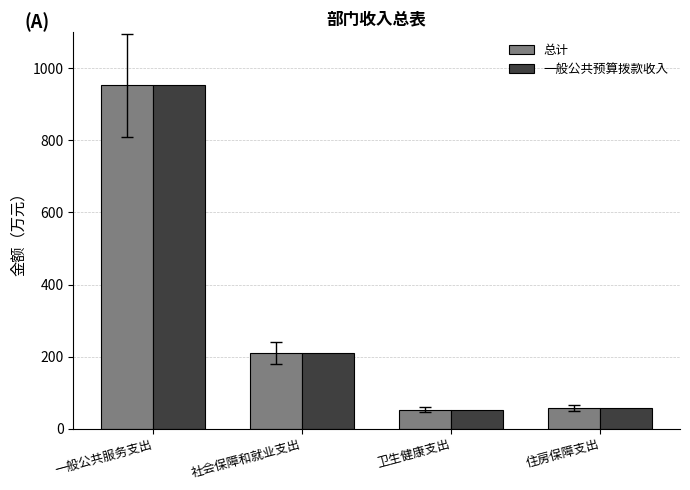

The 一般公共预算拨款收入 series shows 209.8 at 社会保障和就业支出. True or false?

True